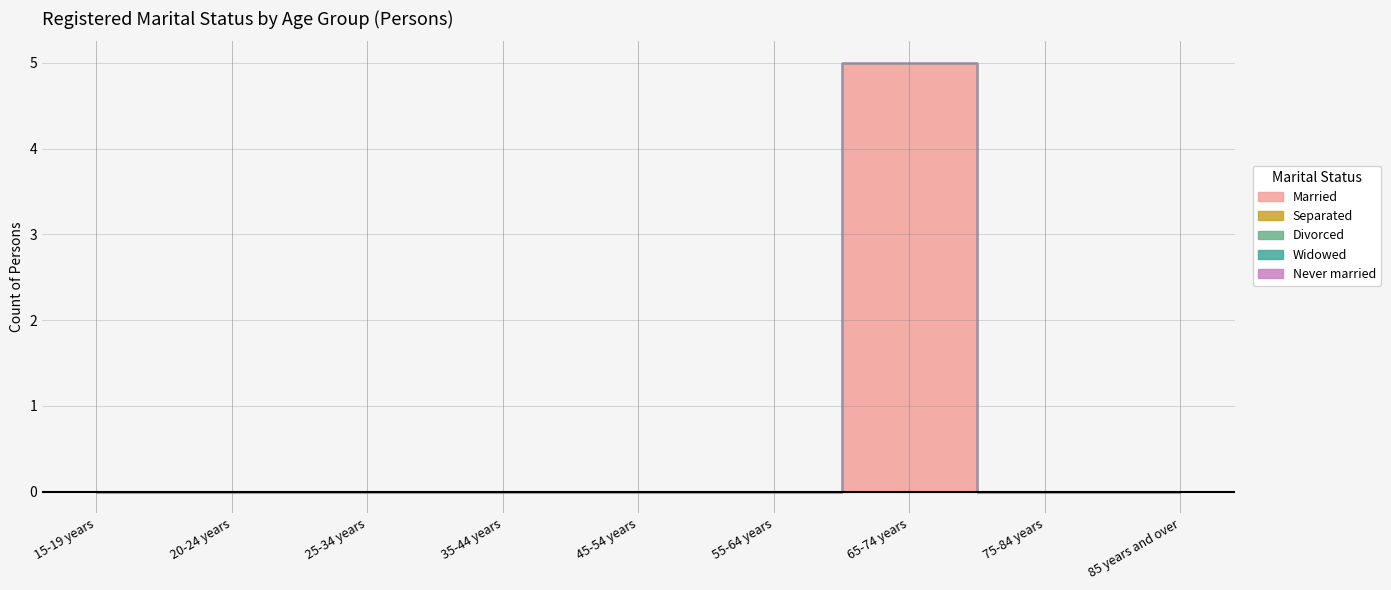

What are all the series names shown in the legend?

Married, Separated, Divorced, Widowed, Never married